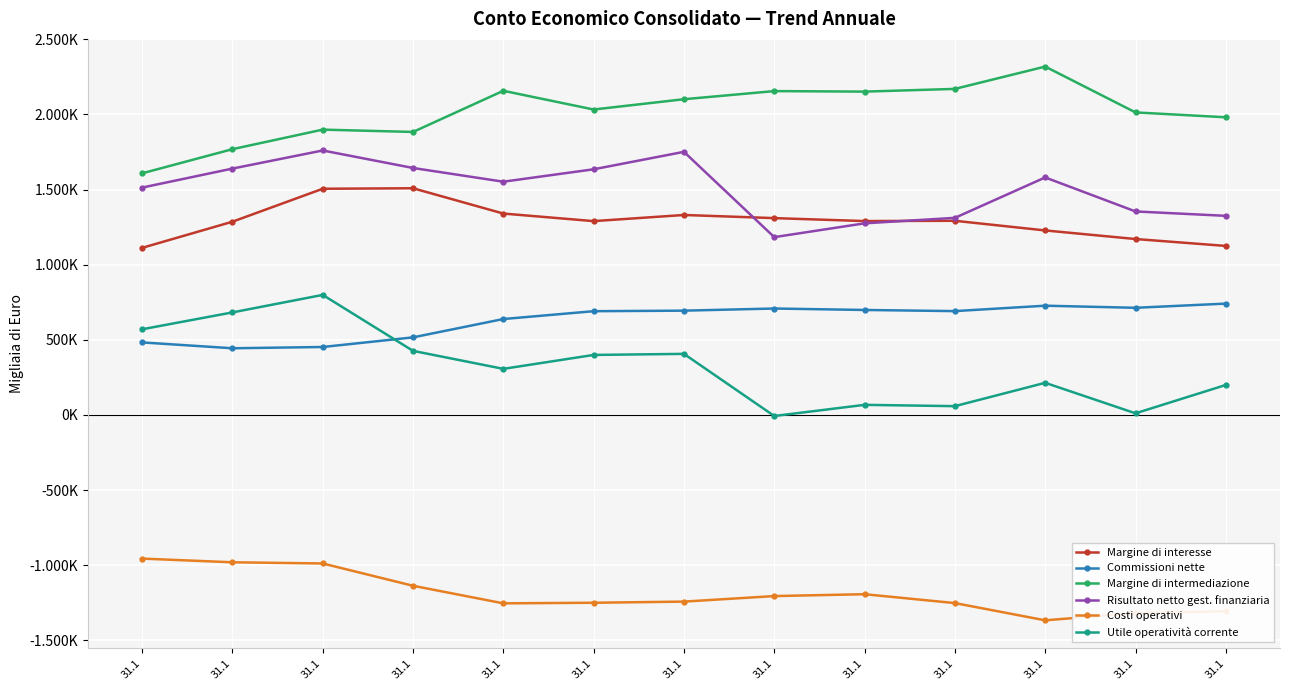

The Risultato netto gest. finanziaria series shows 1759744 at 31.1. True or false?

True